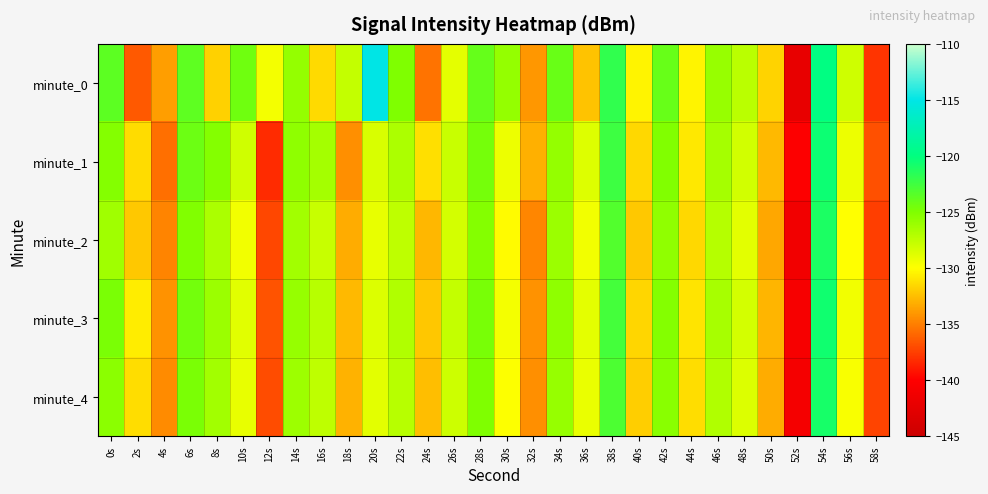

At which category is the sum across all series the highest?

54s